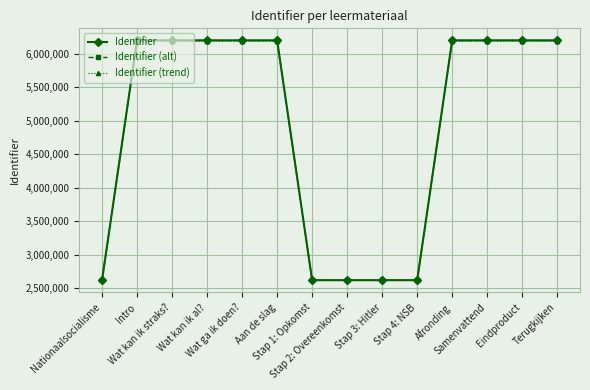

At how many categories does at least one series exceed 3185907?

9